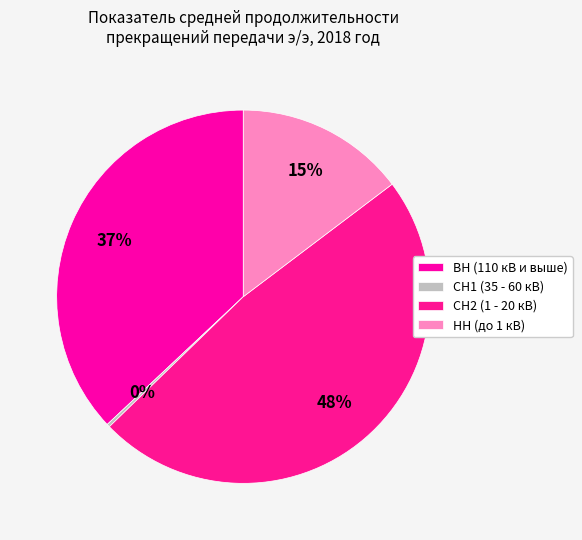

Count the number of slices in the pie.

4